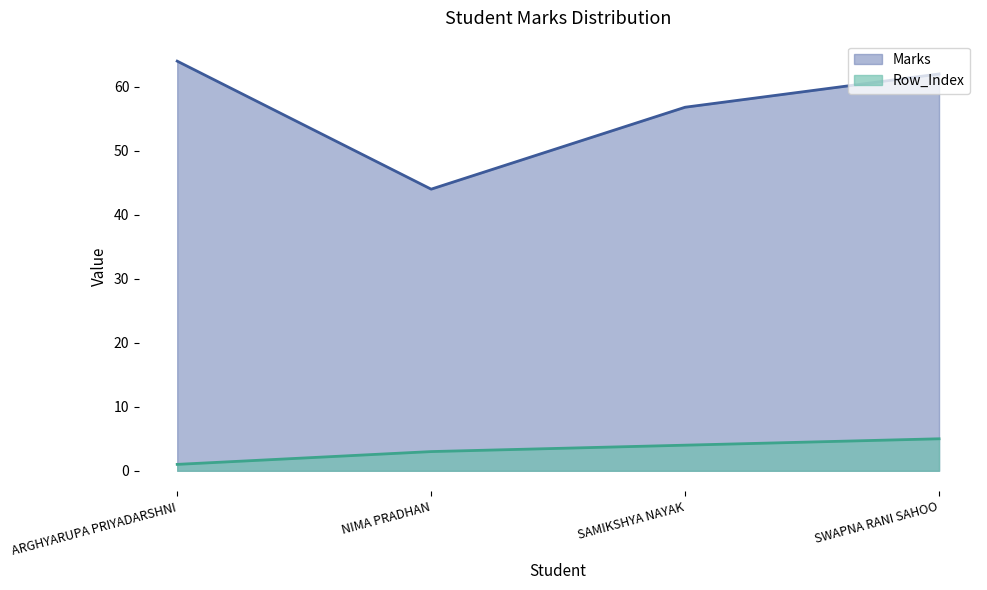

True or false: Row_Index and Marks intersect in this chart.

False